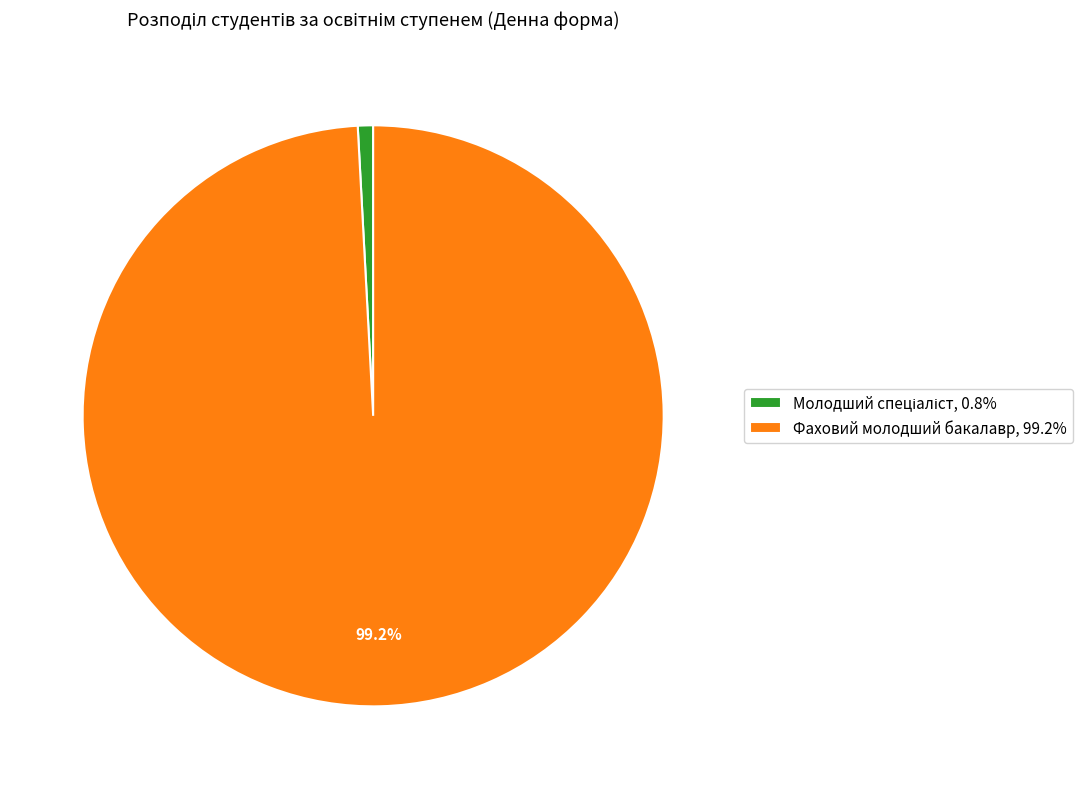

What percentage is NOT represented by Фаховий молодший бакалавр?

0.8%